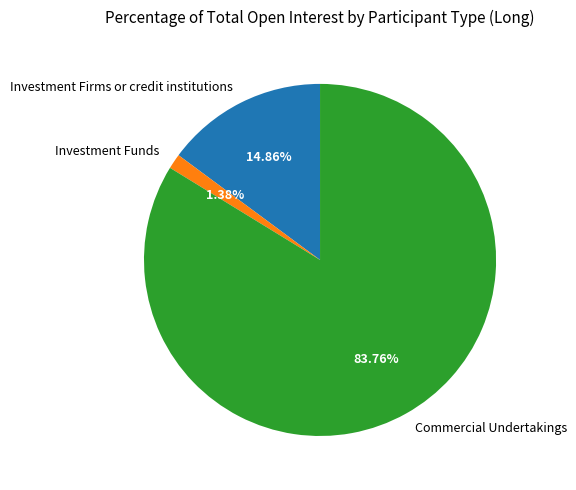

Which slice represents more than half of the pie?

Commercial Undertakings